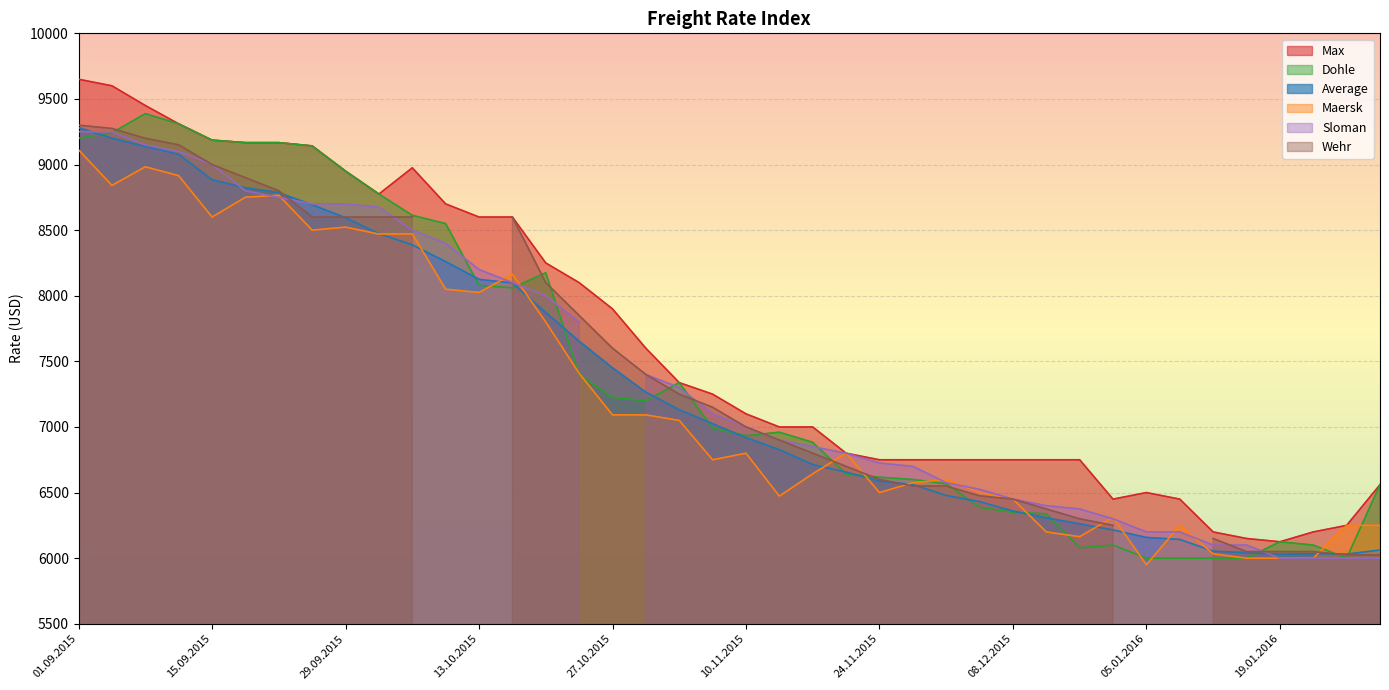

How many interior local valleys does the Maersk series have?

10